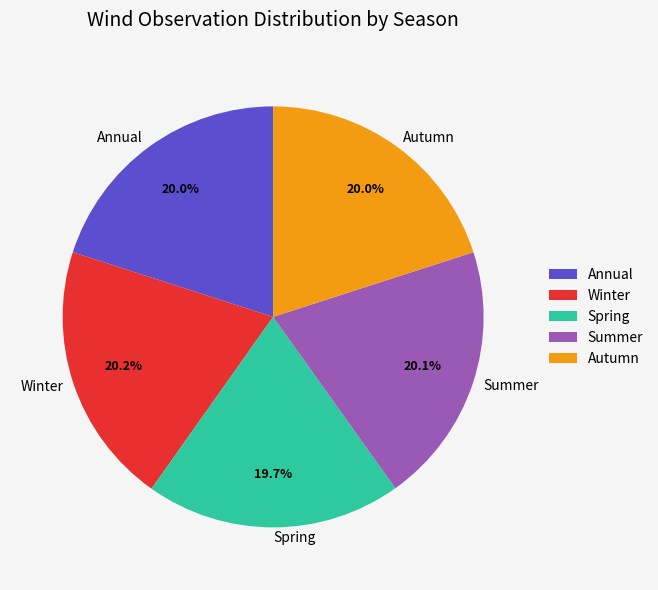

To the nearest percent, what is the combined percentage of Summer and Annual?

40%